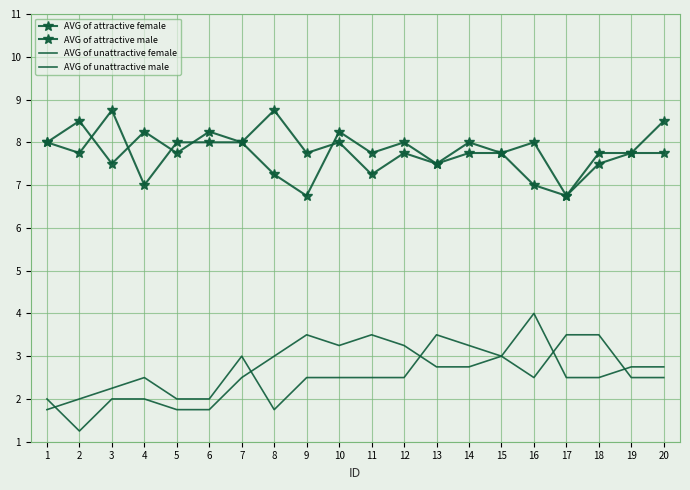

The AVG of unattractive male series shows 4.1 at 19. True or false?

False